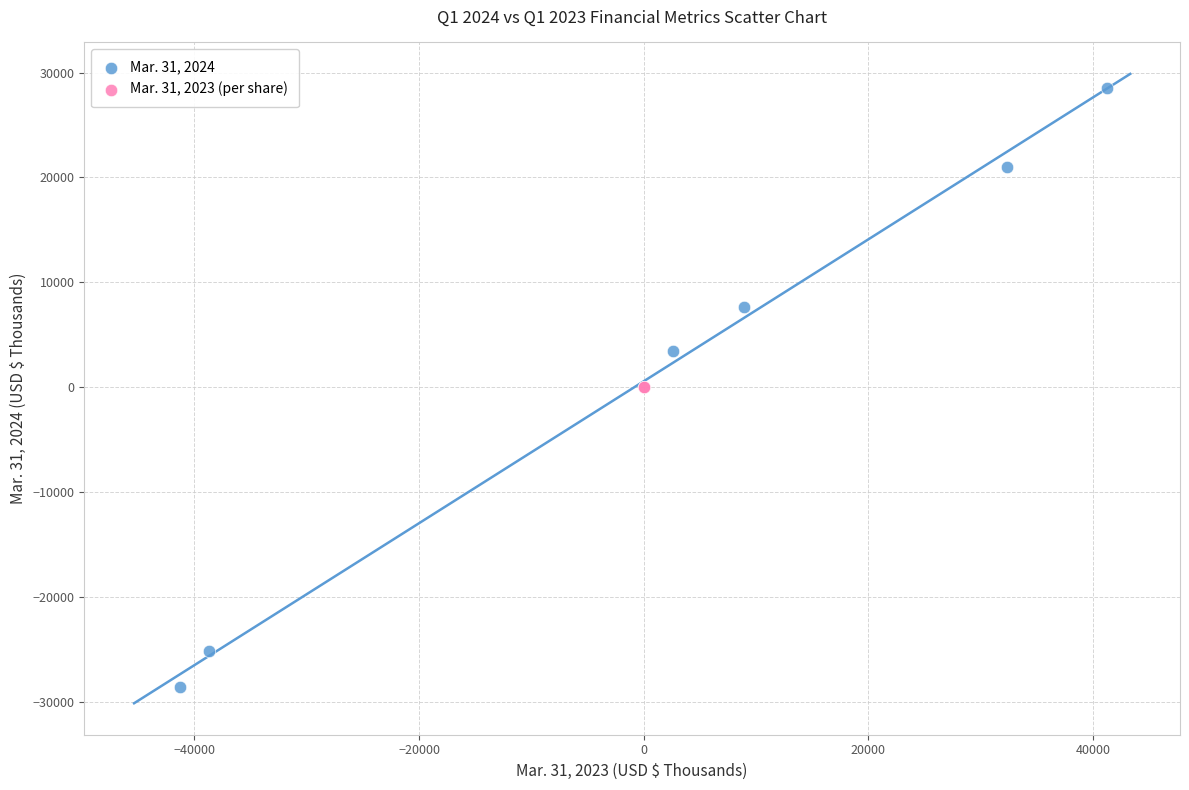

What are all the series names shown in the legend?

Mar. 31, 2024, Mar. 31, 2023 (per share)